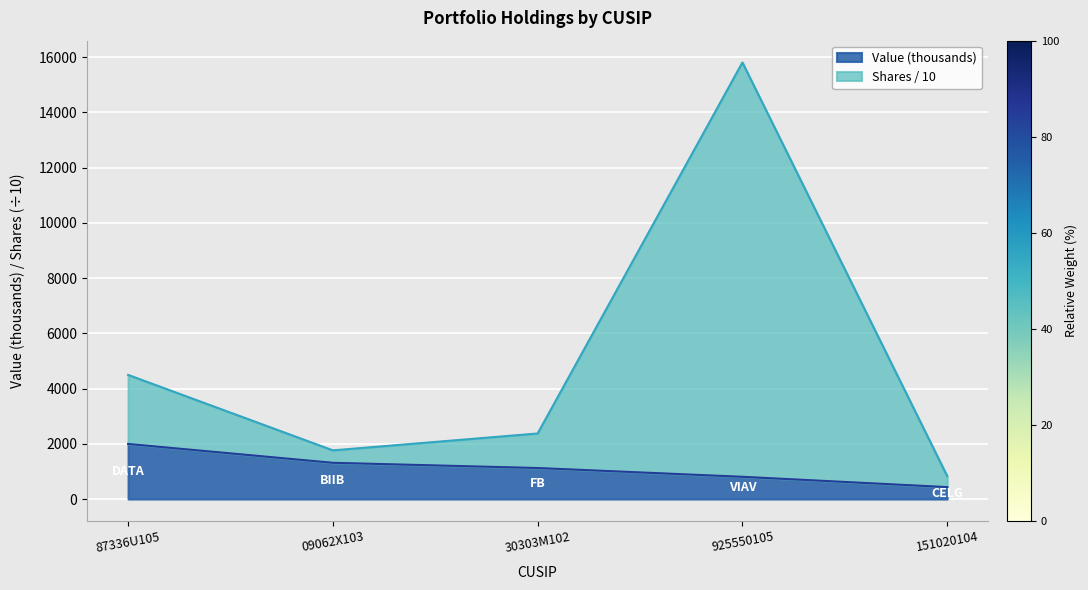

Does the chart display data point markers on the line(s)?

No